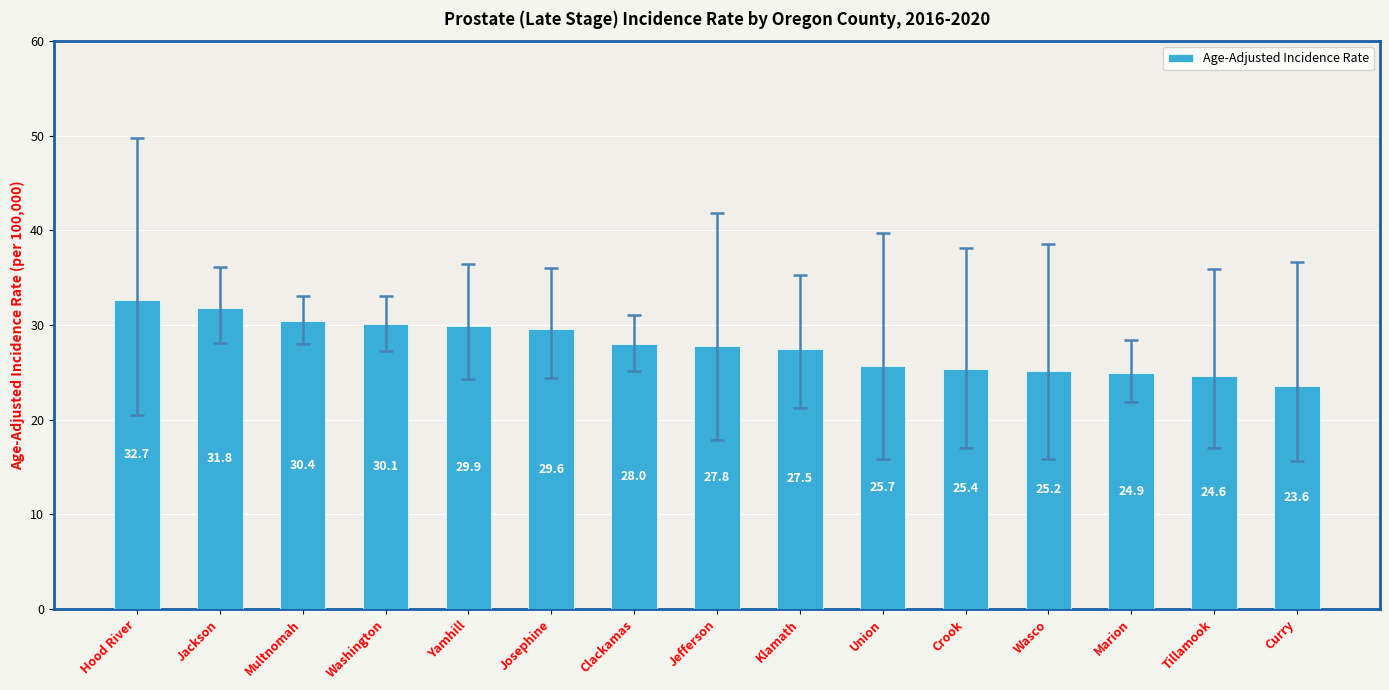

What is the label of the 11th bar from the right?

Yamhill